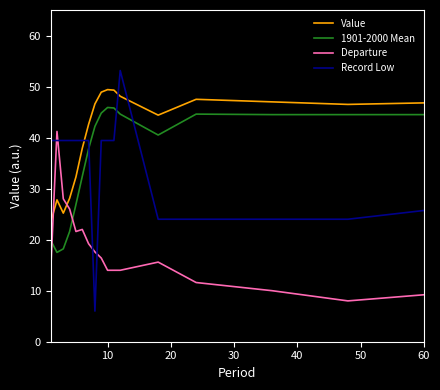

What is the difference between the maximum and minimum values in the Record Low series?

47.1